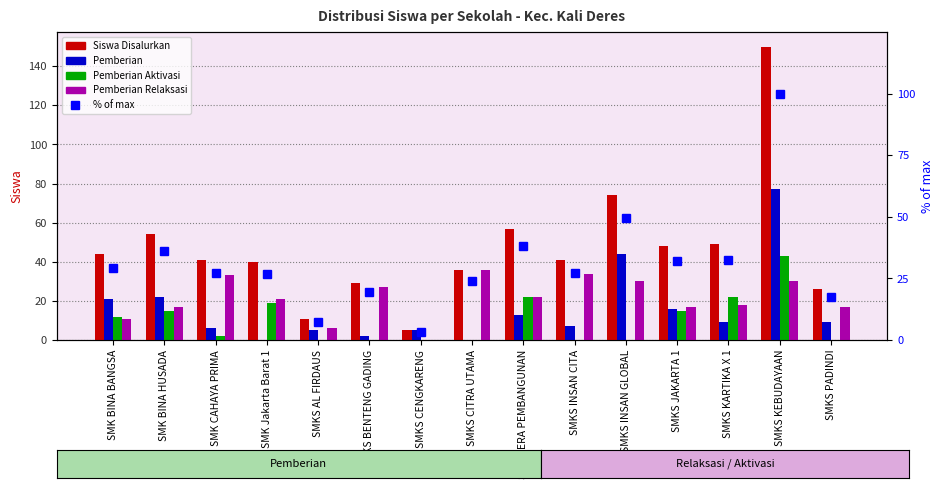

Which series has the widest spread of values?

Siswa Disalurkan